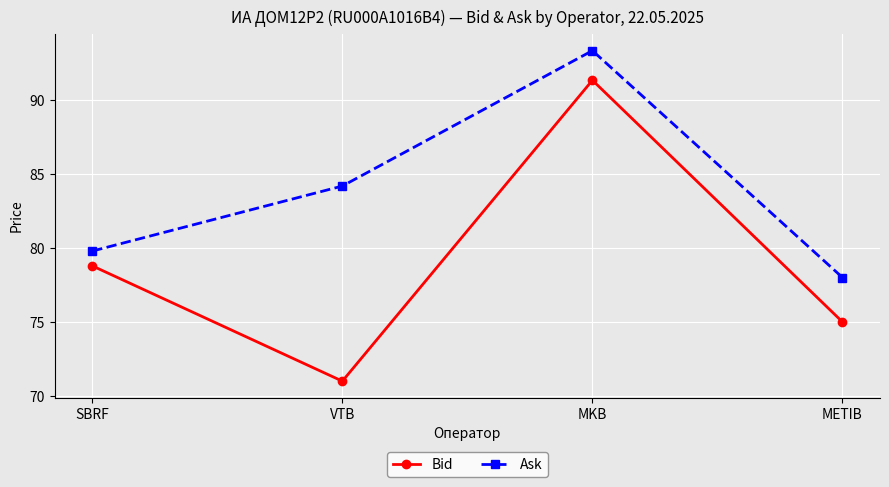

What is the total value across all series at MKB?

184.7